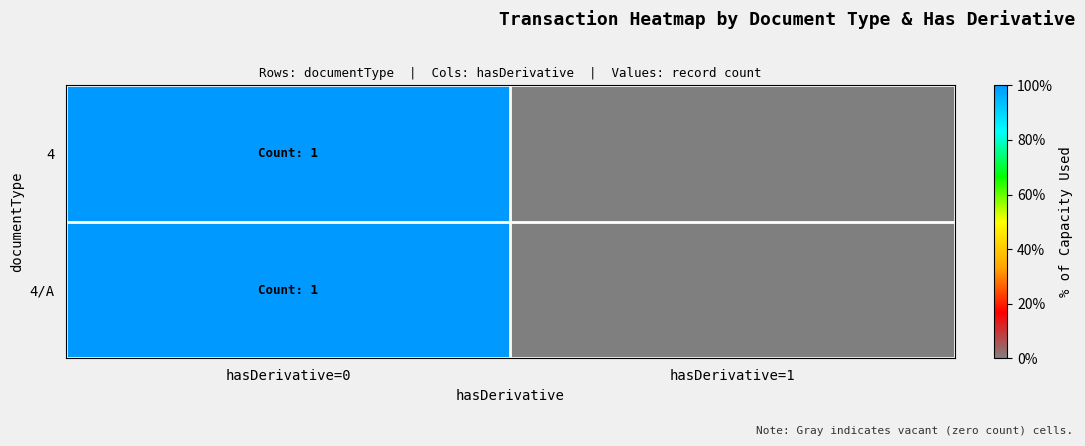

Which label corresponds to the largest value in the chart?

hasDerivative=0